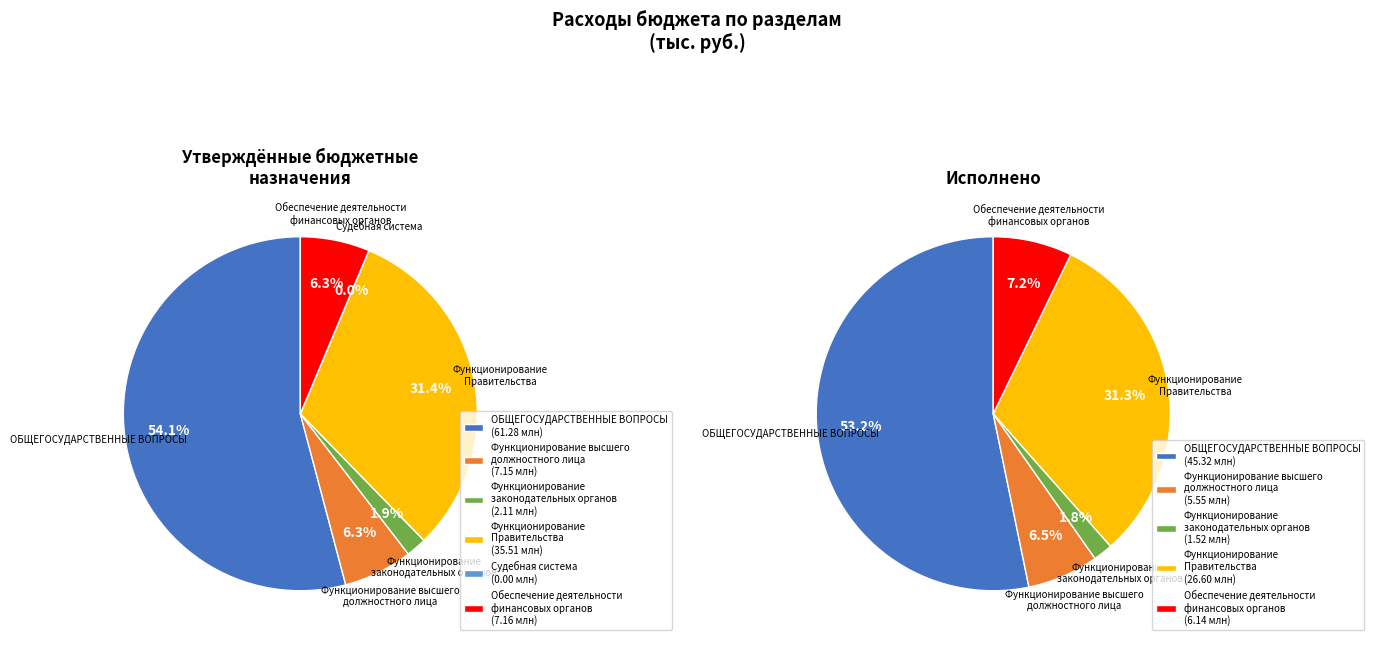

How many slices are in this pie chart?

6